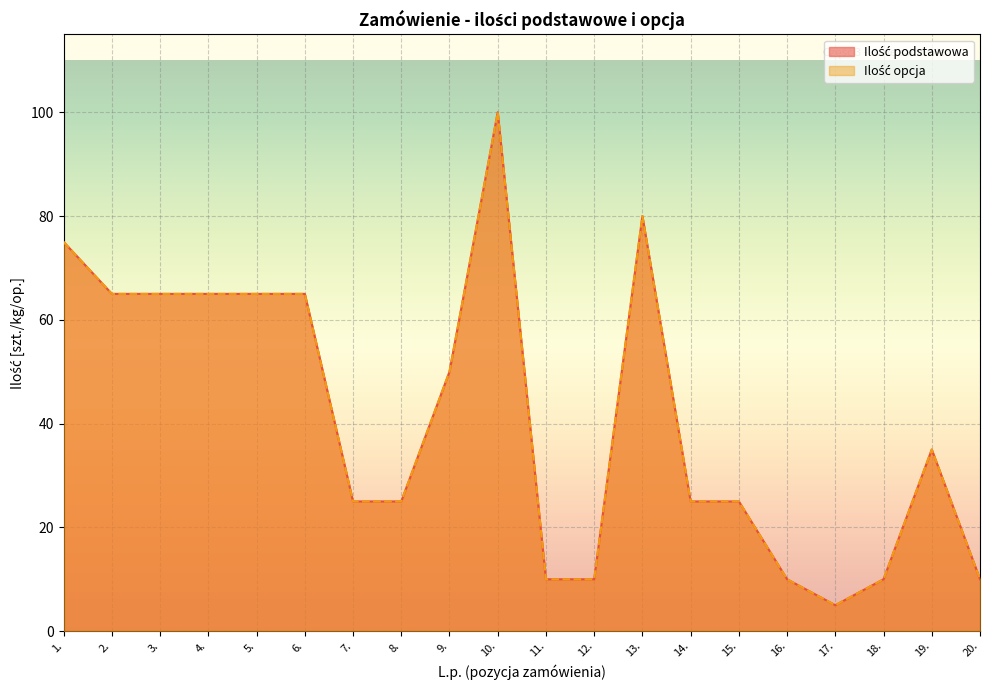

Which category has the highest value in the Ilość opcja series?

10.